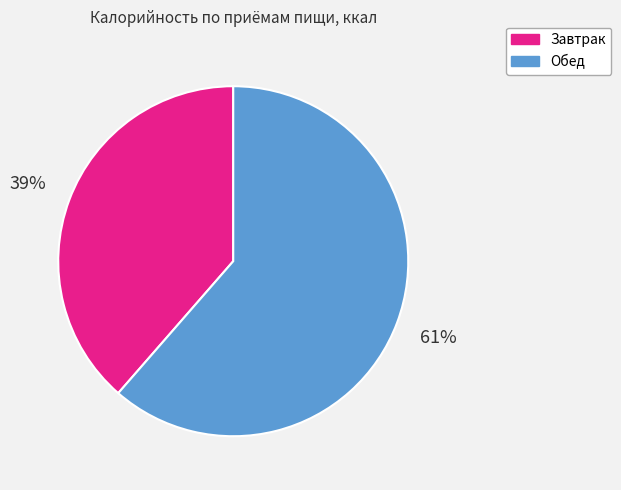

To the nearest percent, what portion does Завтрак represent?

39%